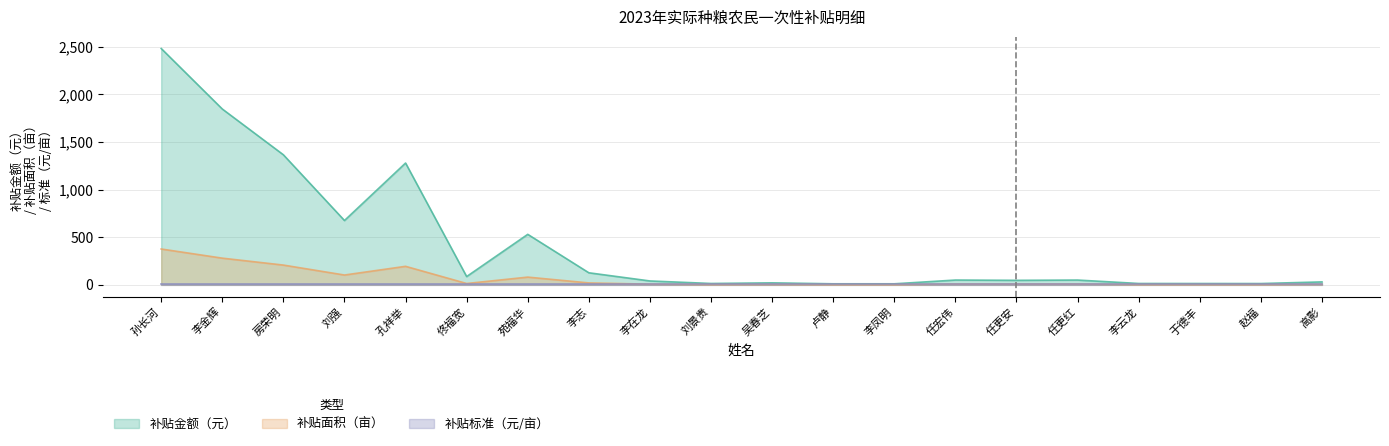

At which category is the sum across all series the highest?

孙长河